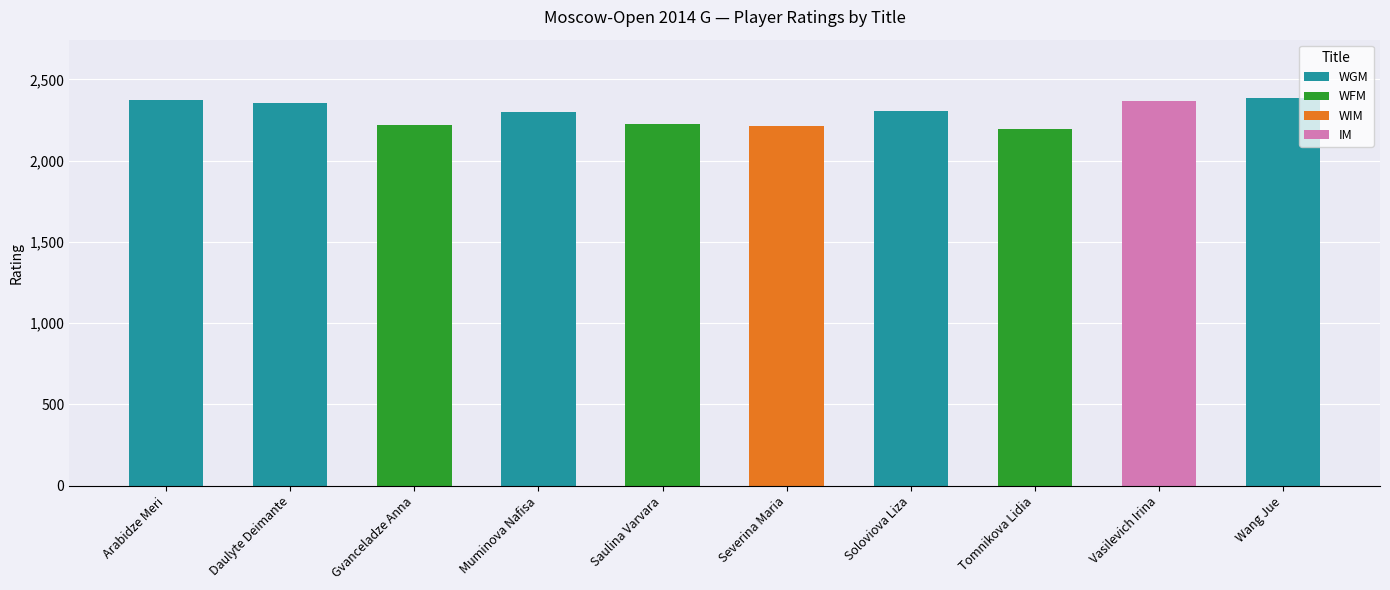

What is the total value across all series at Wang Jue?

2386